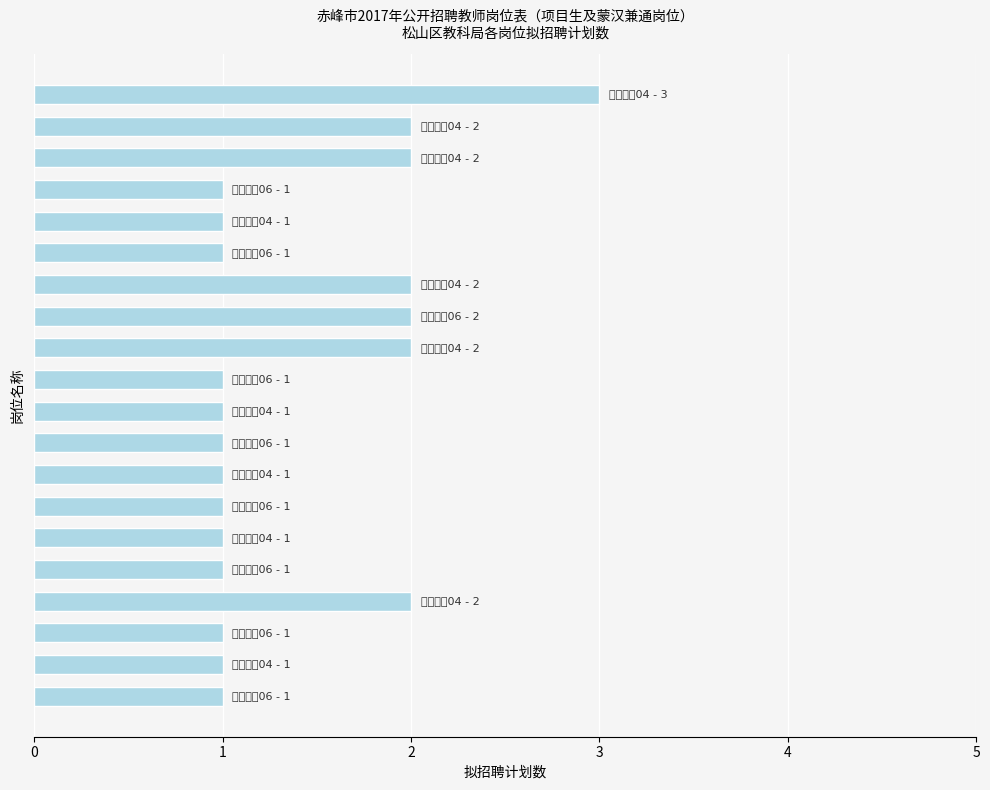

What is the greatest value displayed?

3